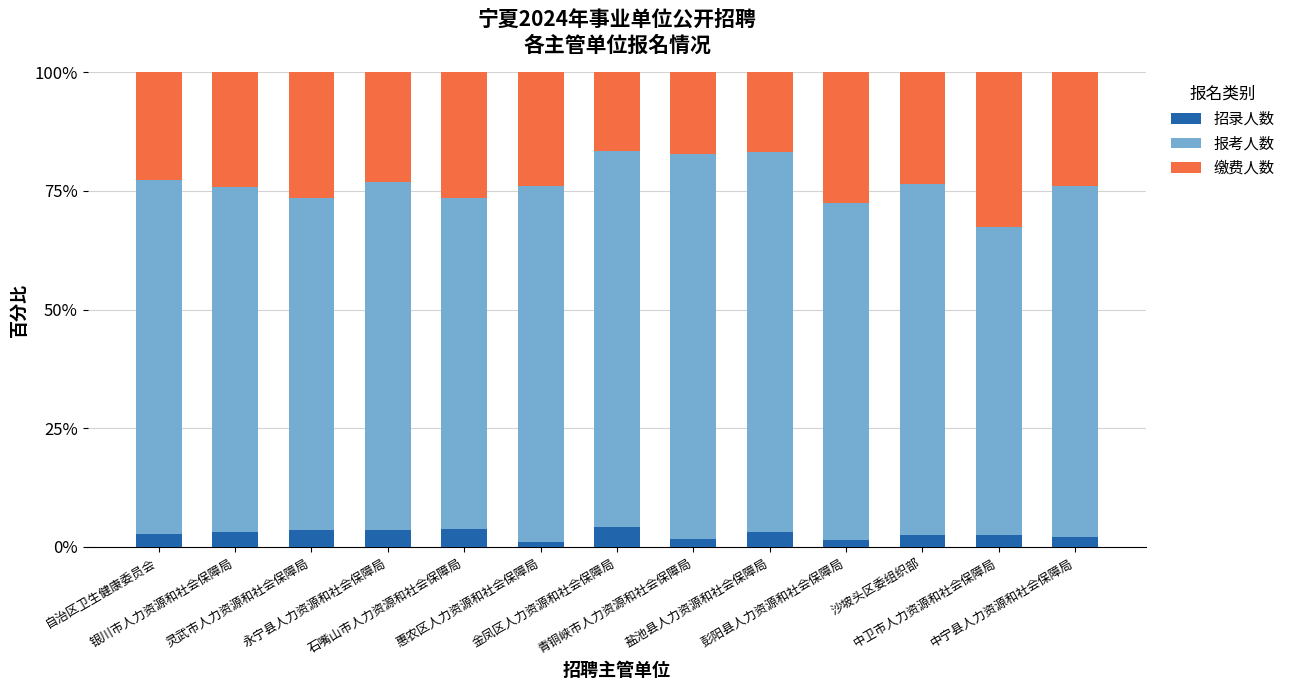

Are the bars grouped side by side (vs. stacked)?

No